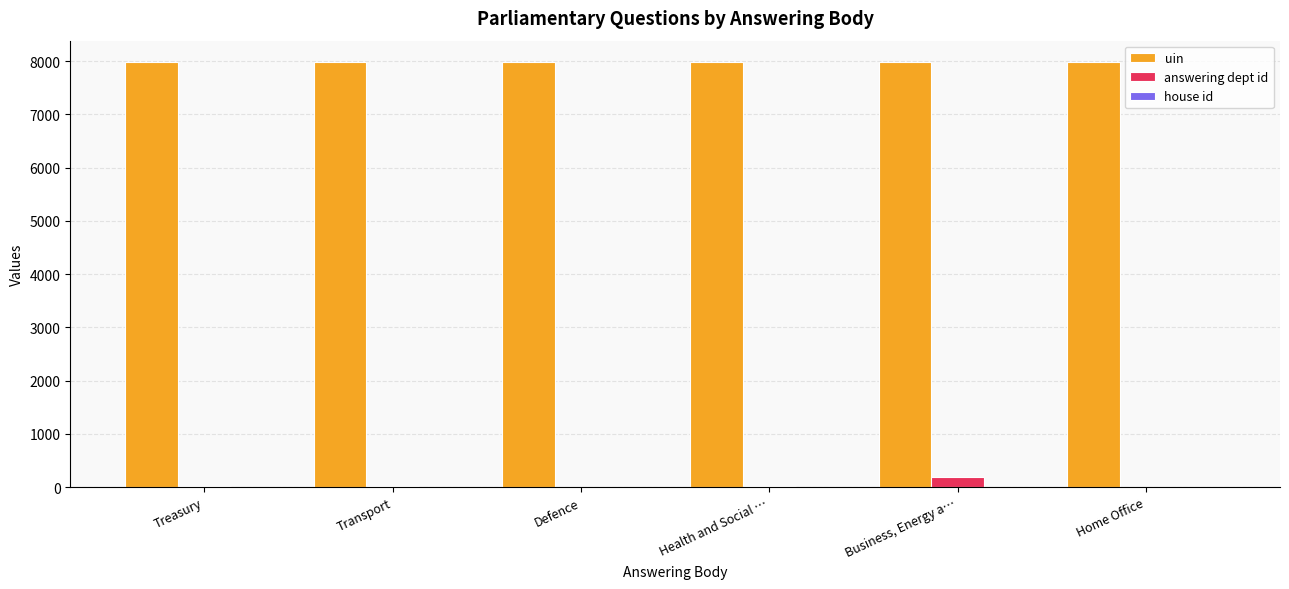

Is the value of answering dept id at Business, Energy a… greater than the value of uin at Health and Social …?

No